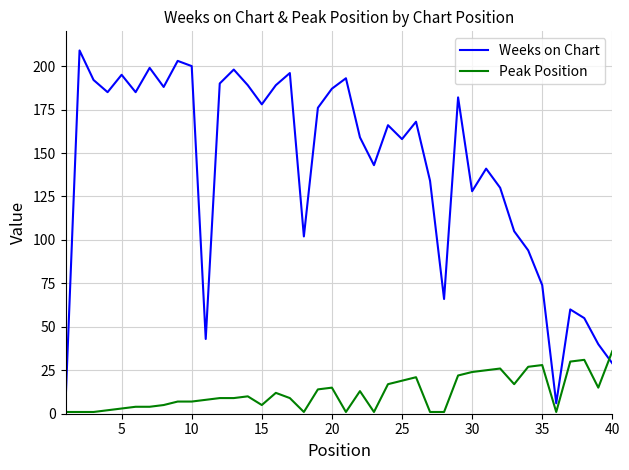

Which series has the largest total across all categories?

Weeks on Chart